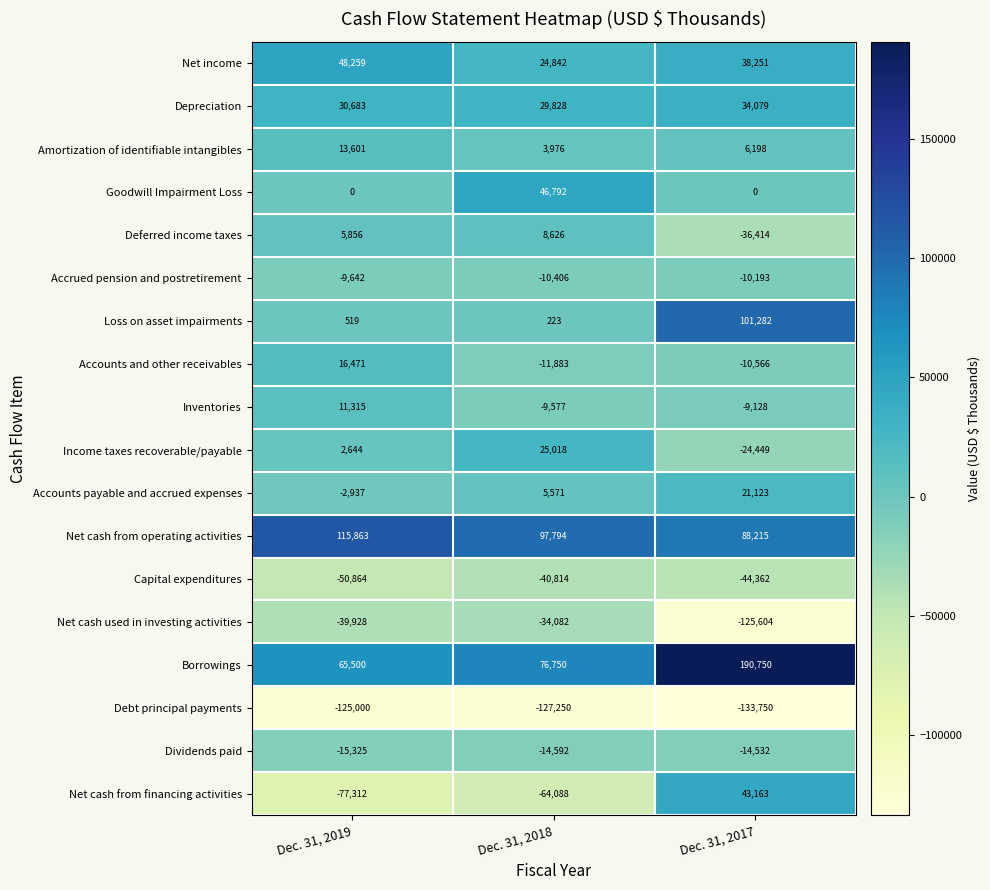

What is the total value across all series at Dec. 31, 2019?

-10297